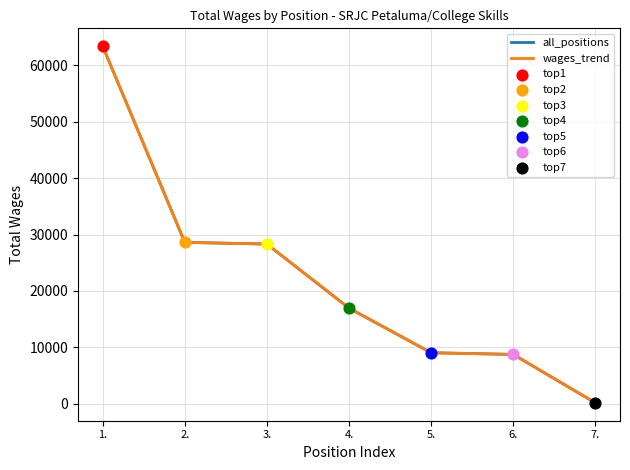

What is the total value across all series at 5.?

18068